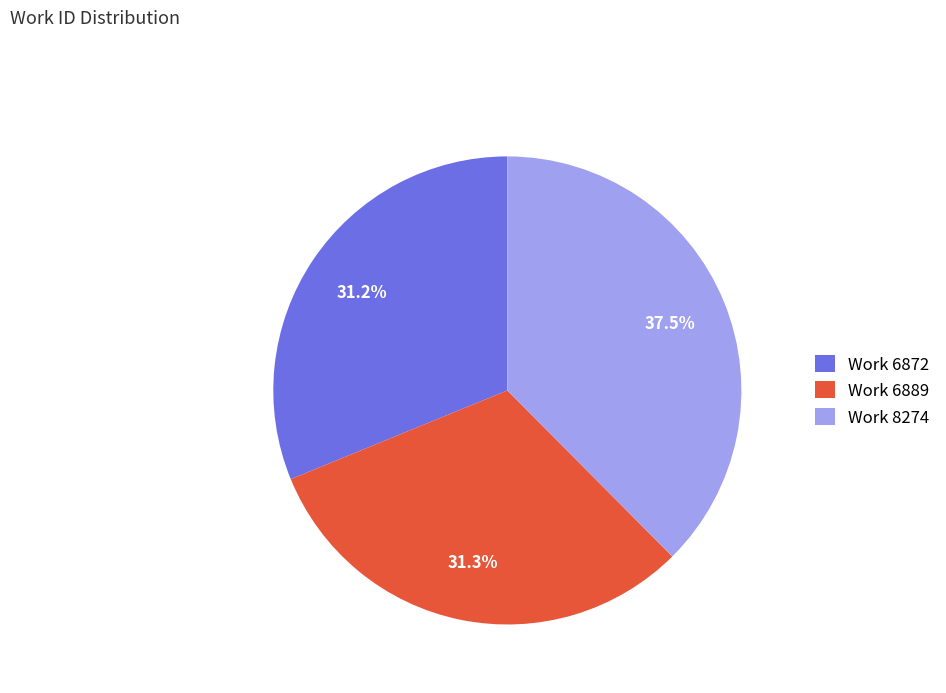

Which slice is the largest?

Work 8274